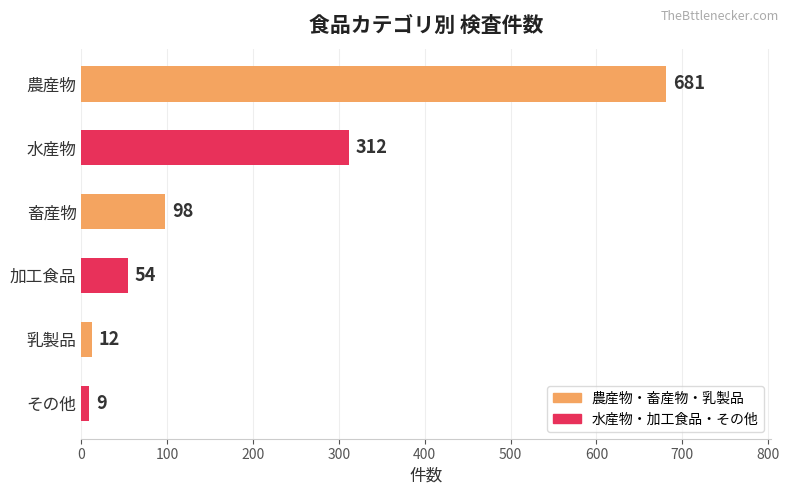

What is the minimum value shown in the chart?

9